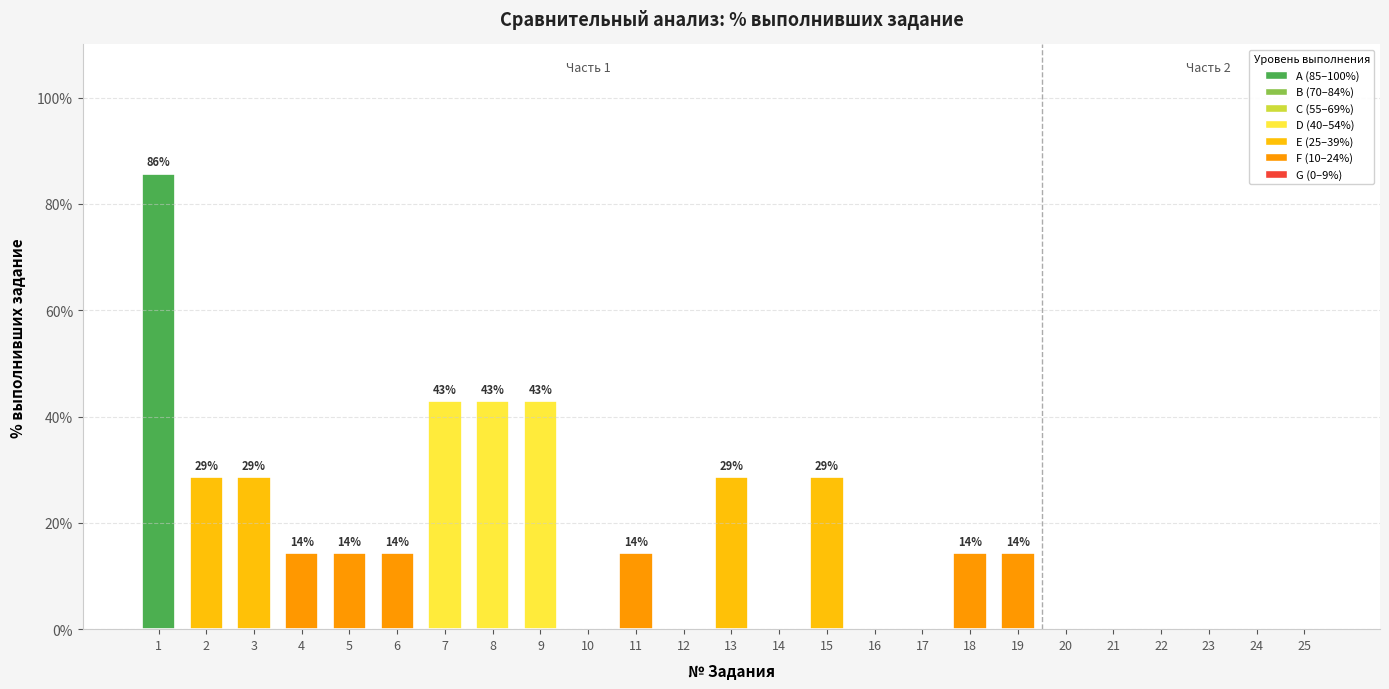

List the labels in order of value, smallest first.

10, 12, 14, 16, 17, 20, 21, 22, 23, 24, 25, 4, 5, 6, 11, 18, 19, 2, 3, 13, 15, 7, 8, 9, 1